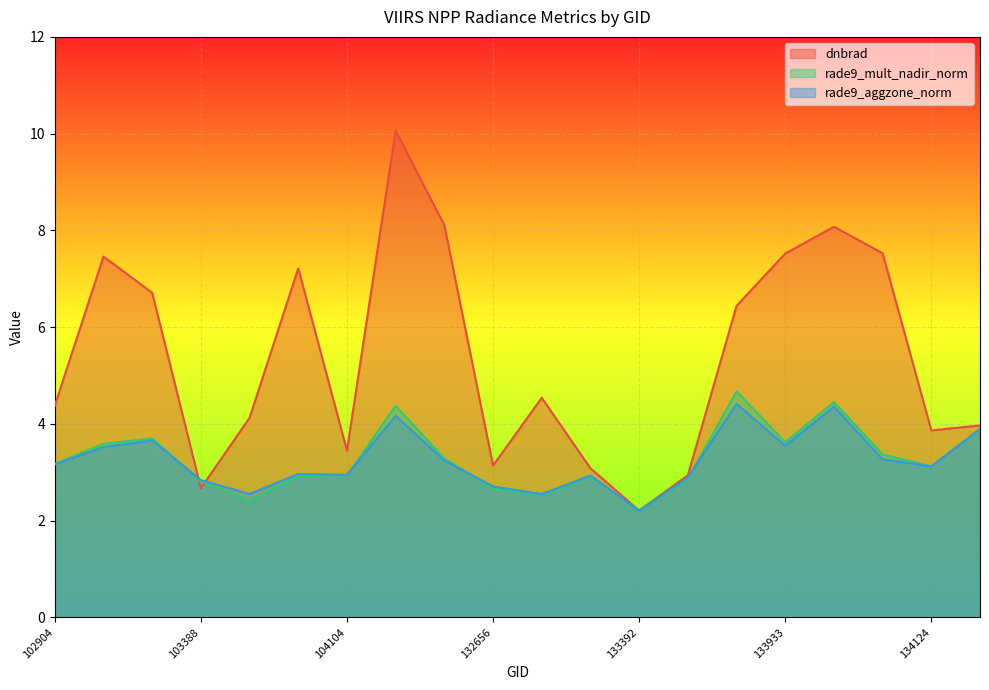

Which series has the largest range (max minus min)?

dnbrad